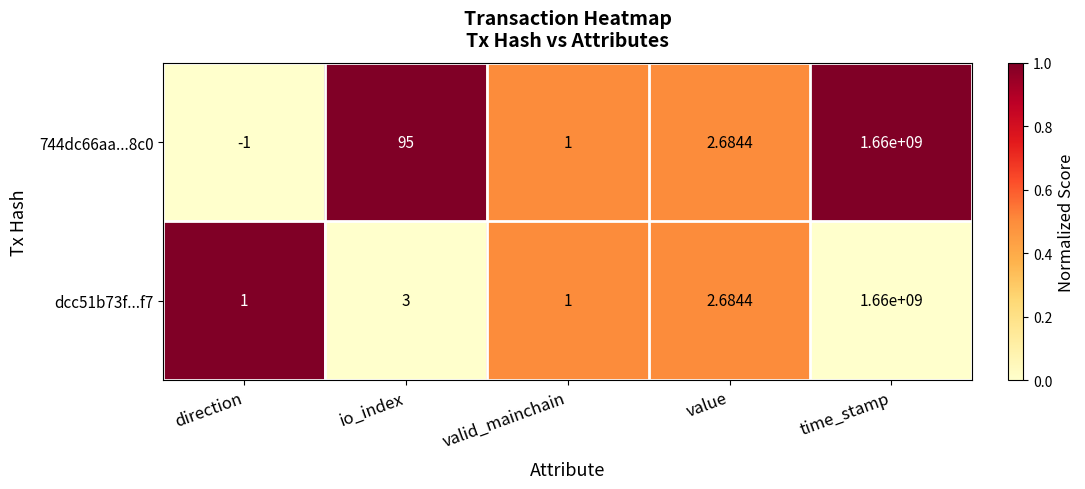

At which label does dcc51b73f...f7 first exceed 2?

io_index